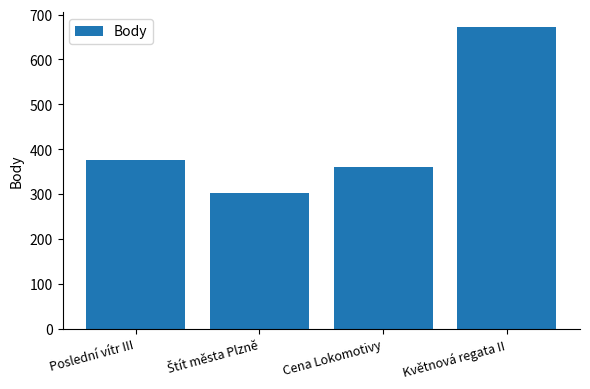

What is the difference between the maximum and minimum values?

369